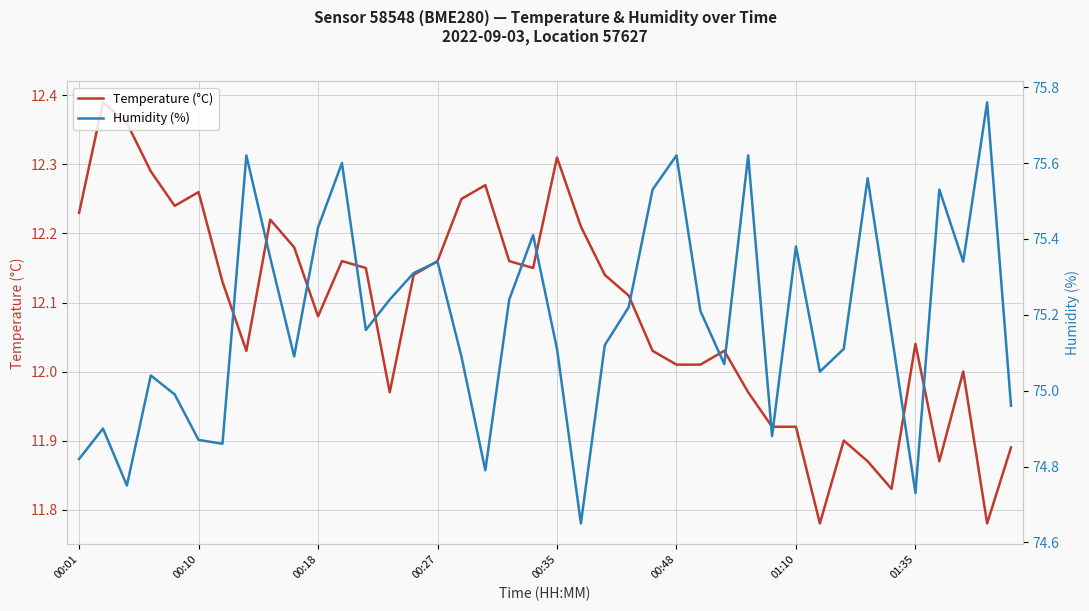

The value of Temperature (°C) at 29 is 5.4. True or false?

False